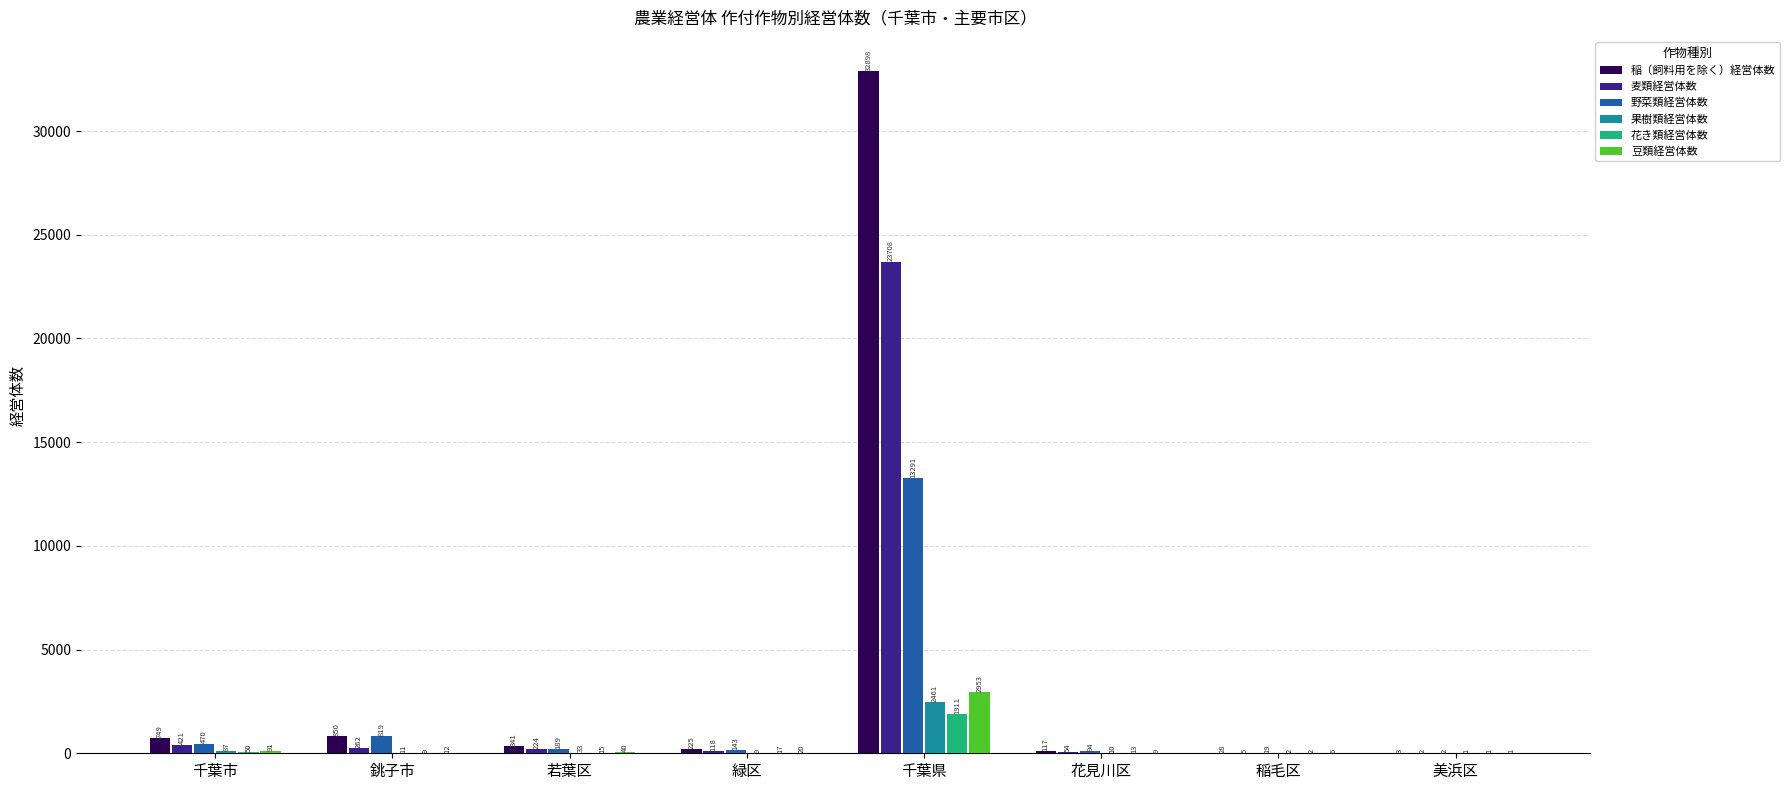

What is the spread (max minus min) of values at 千葉市?

699